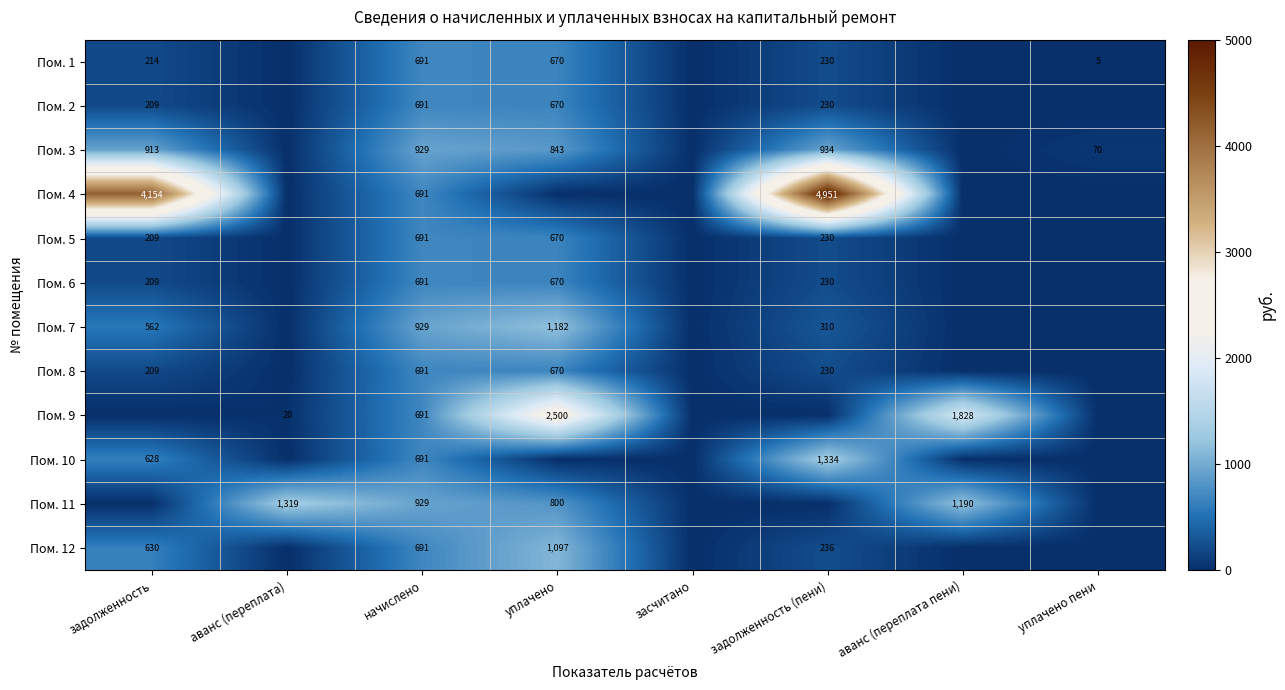

Is it true that Пом. 2 equals 409 at начислено?

False